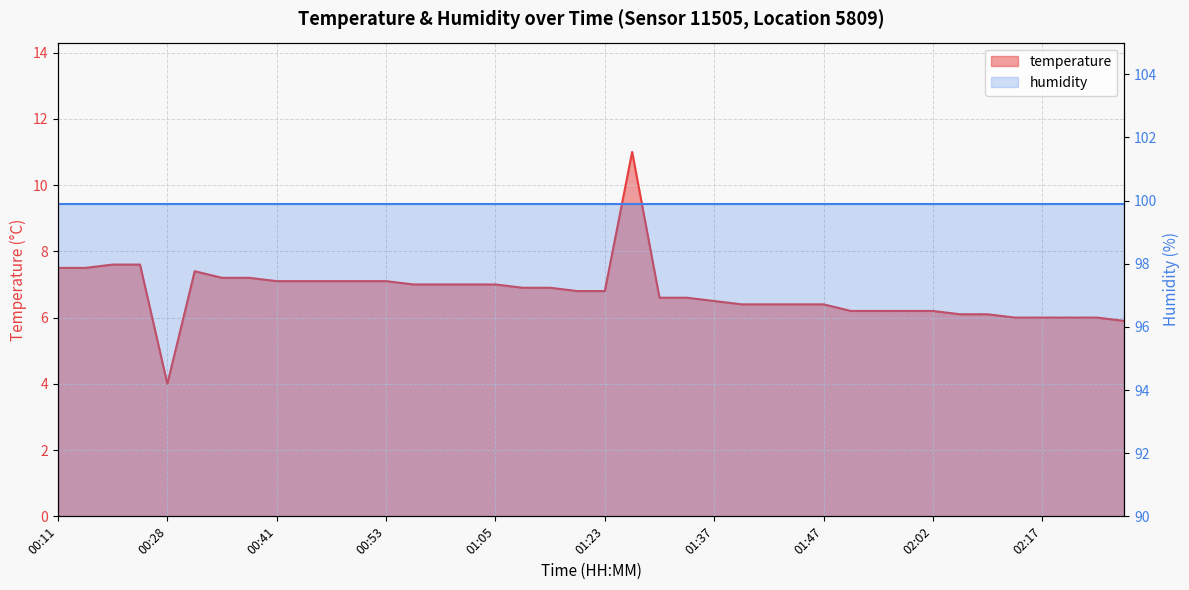

At which category does the data reach its first local valley?

00:28